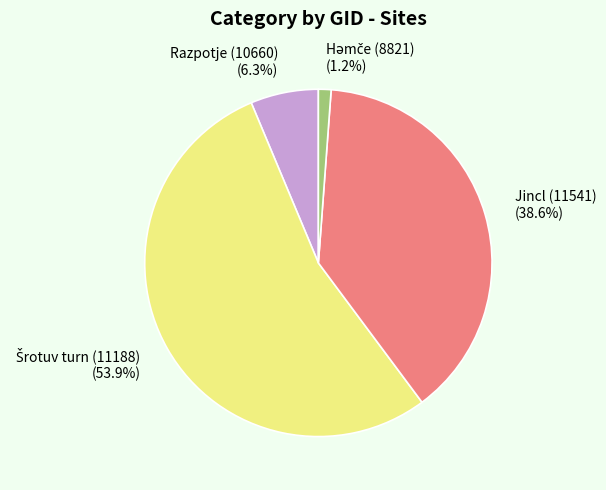

Is there any slice that represents more than half of the pie?

Yes